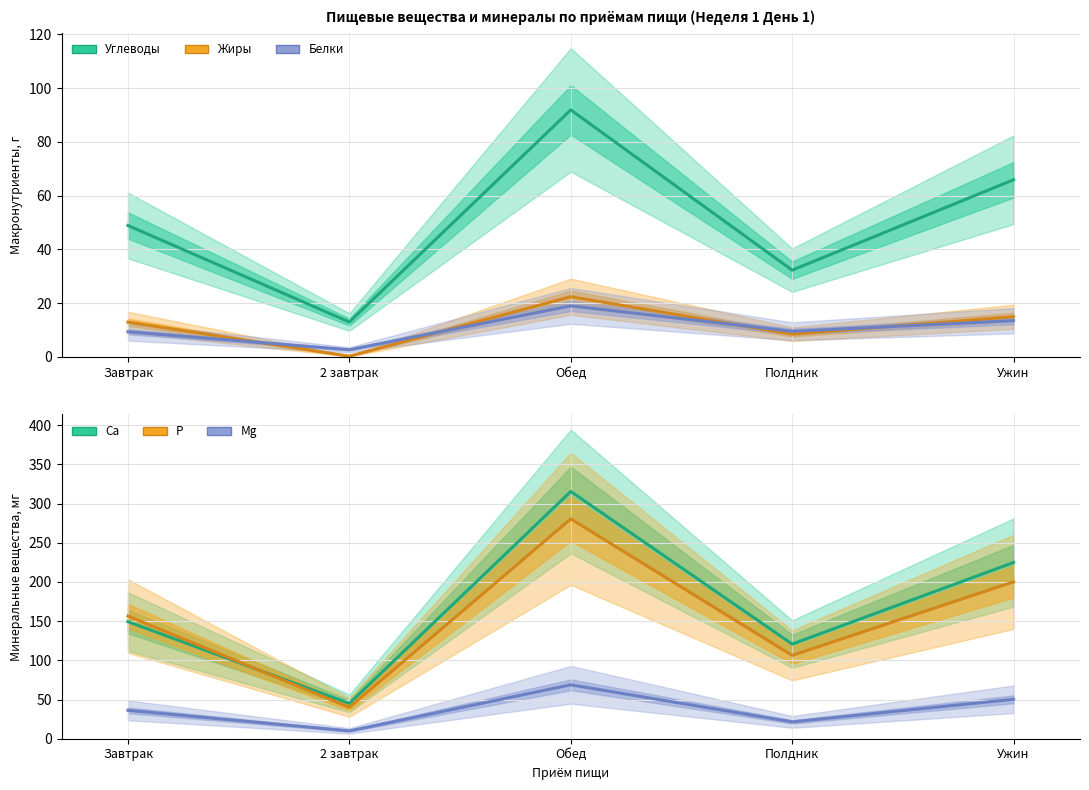

Which series has the widest spread of values?

Ca